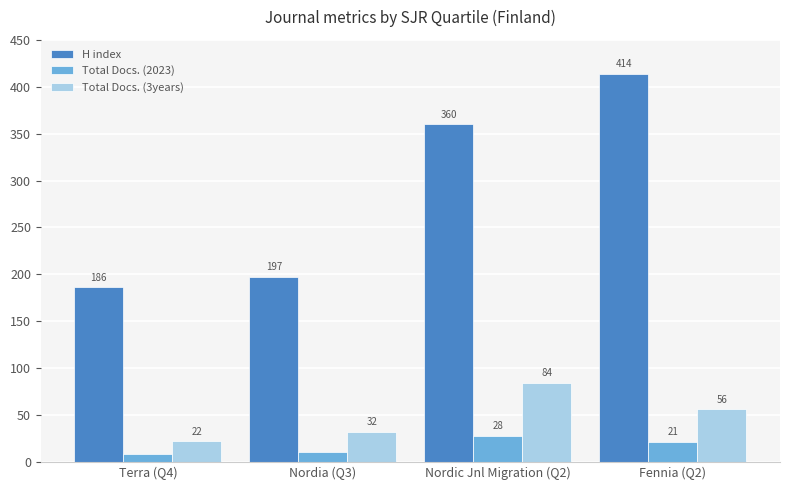

What is the maximum value shown in the chart?

414